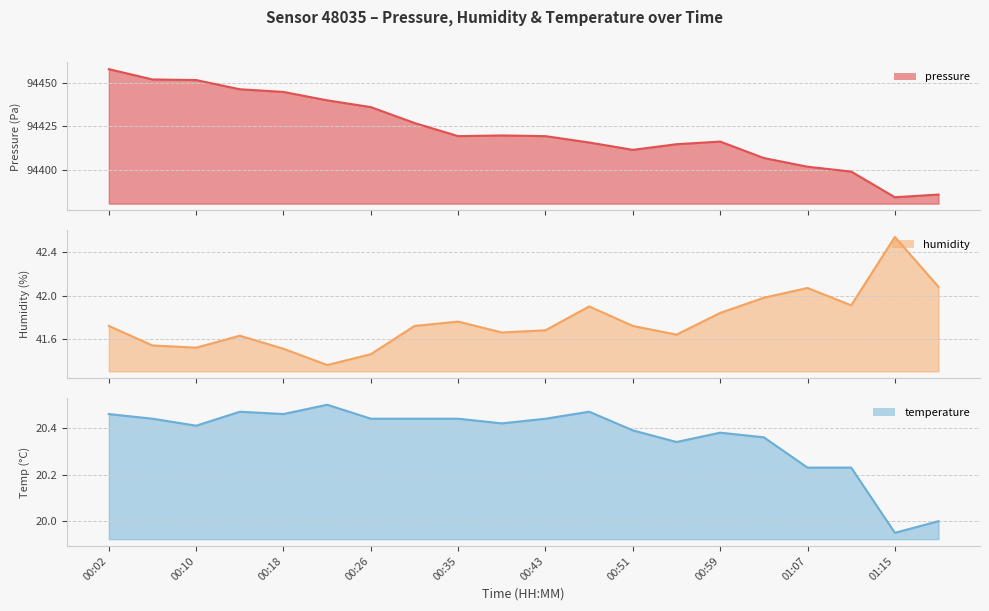

What are all the series names shown in the legend?

pressure (line), humidity (line), temperature (line)